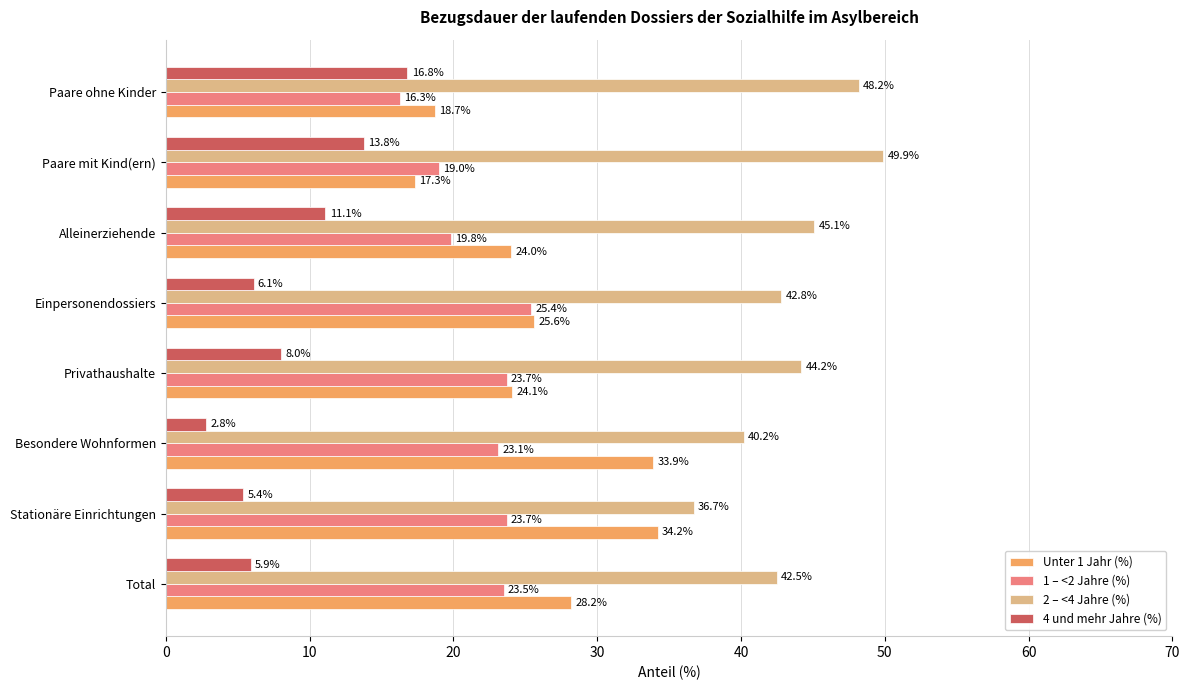

Is it true that Unter 1 Jahr (%) equals 25.6 at Einpersonendossiers?

True